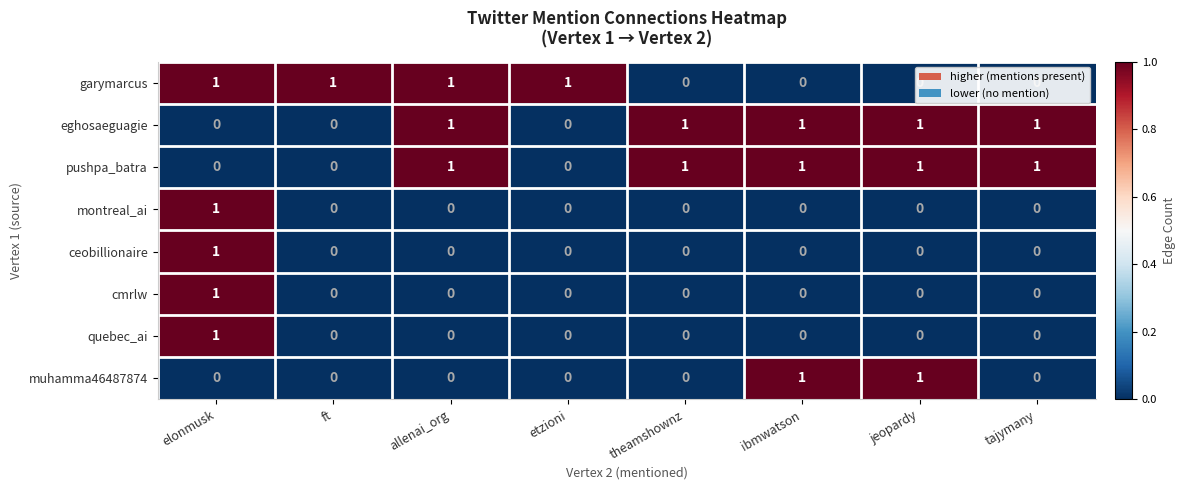

At how many categories does at least one series exceed 0?

8